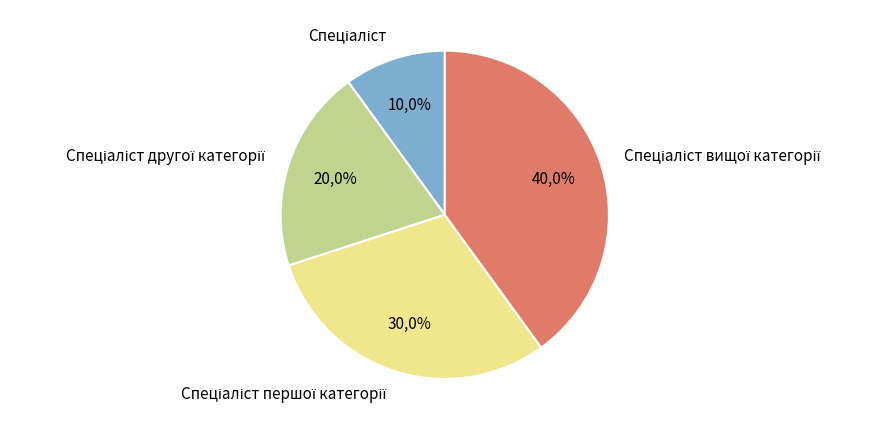

Which category has the smallest portion of the pie?

Спеціаліст